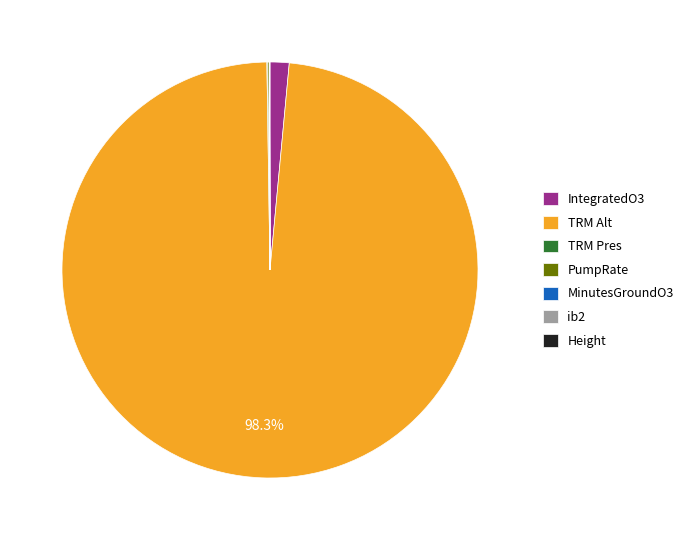

Which category has the biggest portion of the pie?

TRM Alt